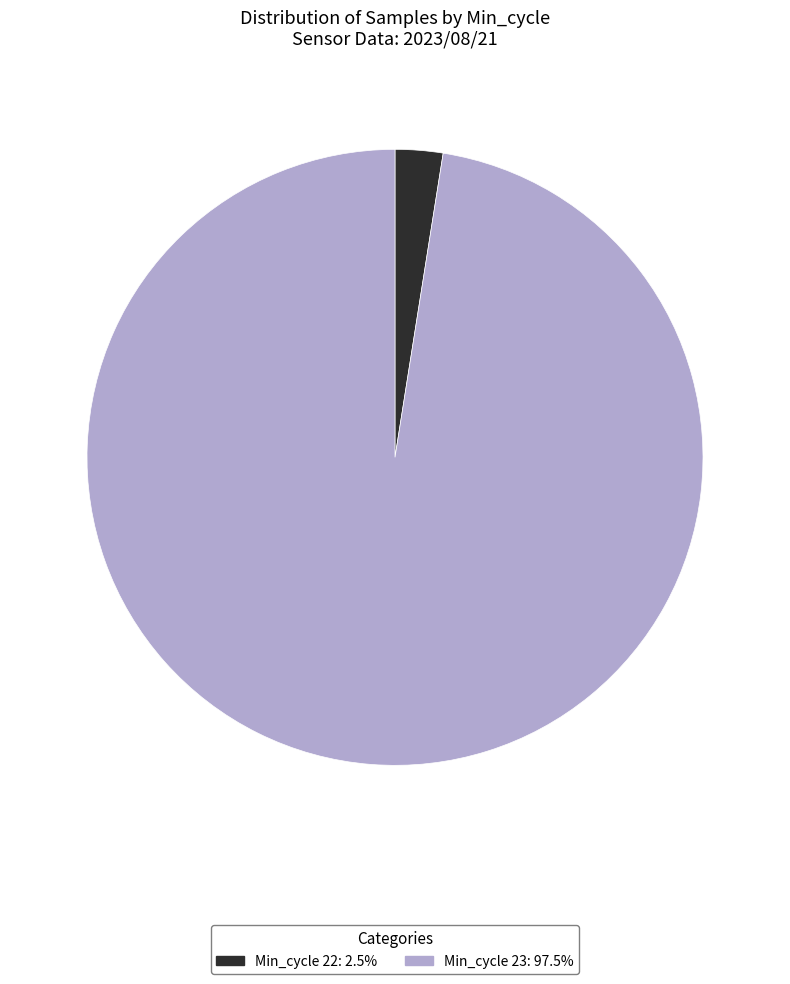

Is there a majority slice in this chart?

Yes